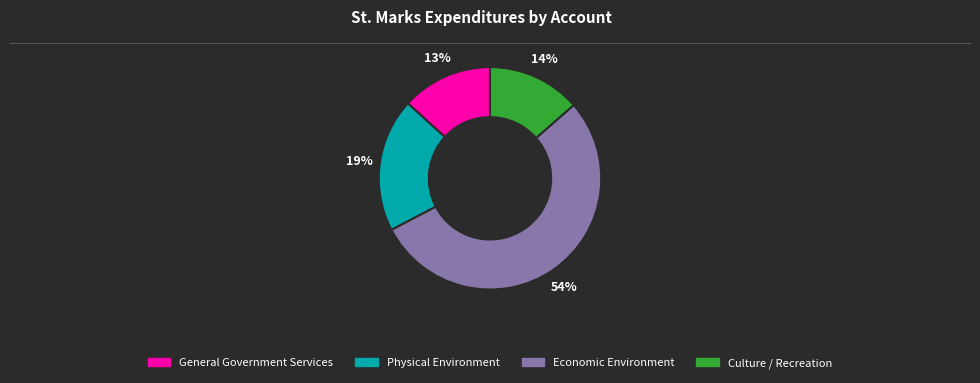

Is Culture / Recreation the majority of the pie?

No